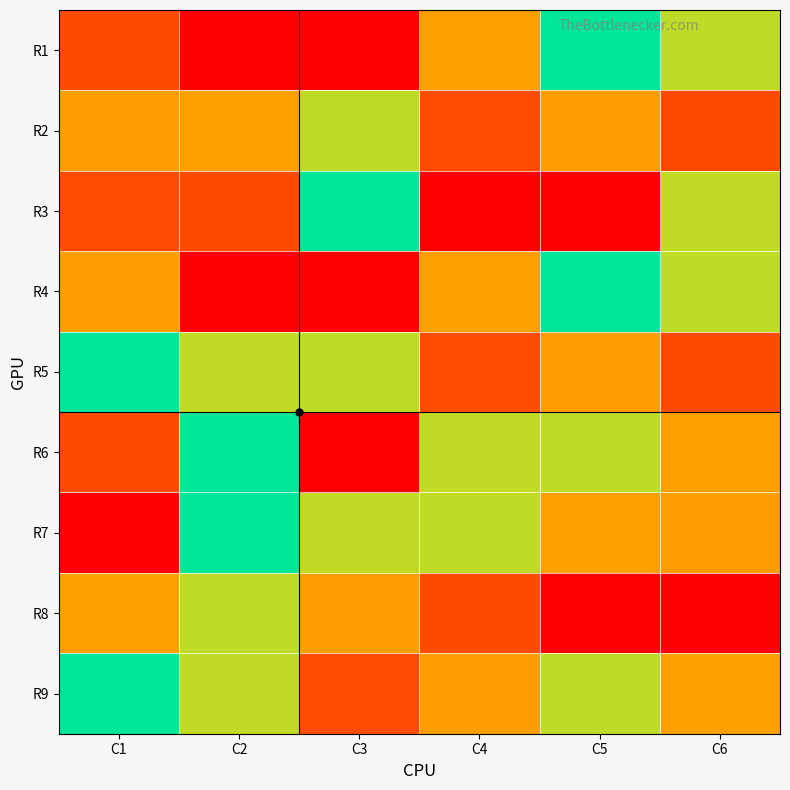

What is the smallest value displayed?

1